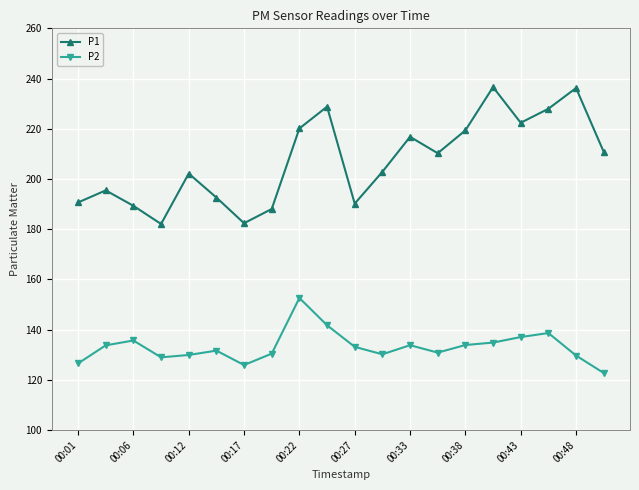

True or false: P2 and P1 intersect in this chart.

False